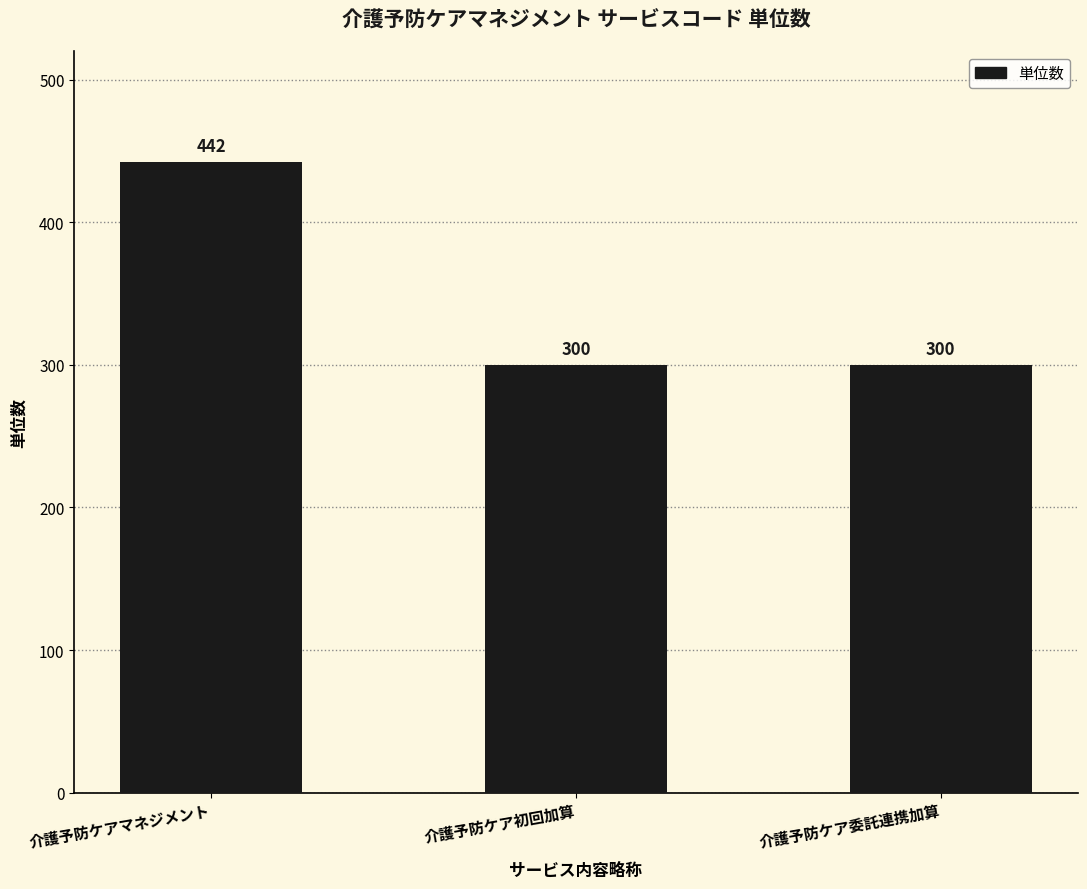

What is the label of the 1st bar from the left?

介護予防ケアマネジメント